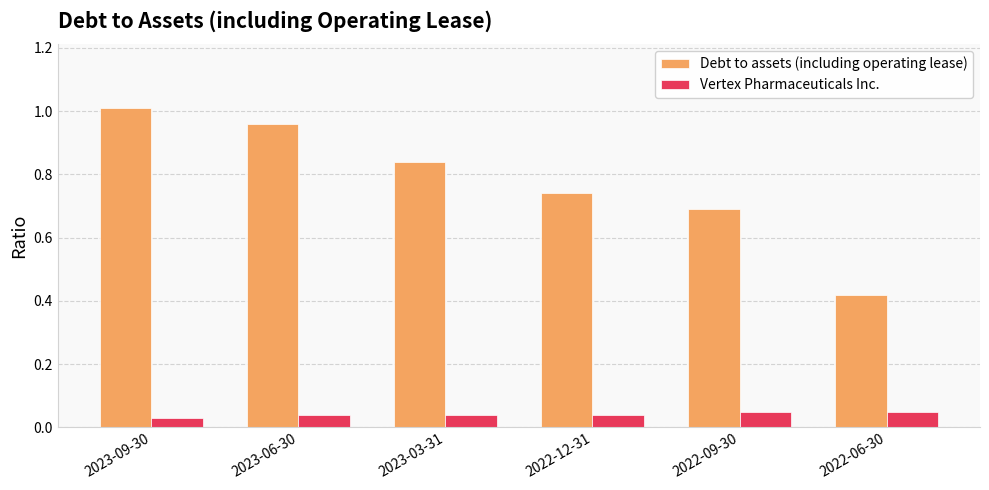

List the series in order of their peak value, highest first.

Debt to assets (including operating lease), Vertex Pharmaceuticals Inc.